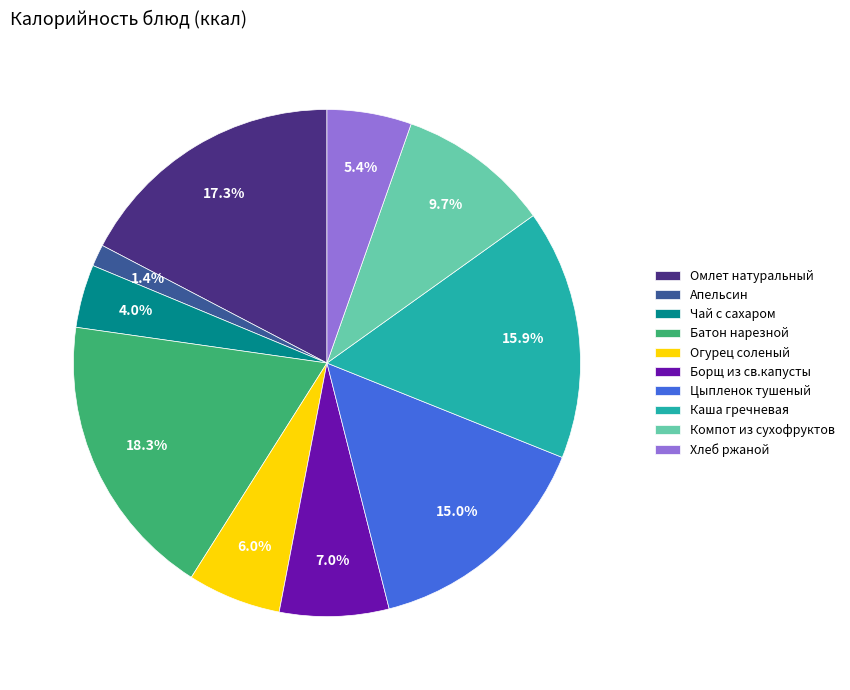

Is there a majority slice in this chart?

No